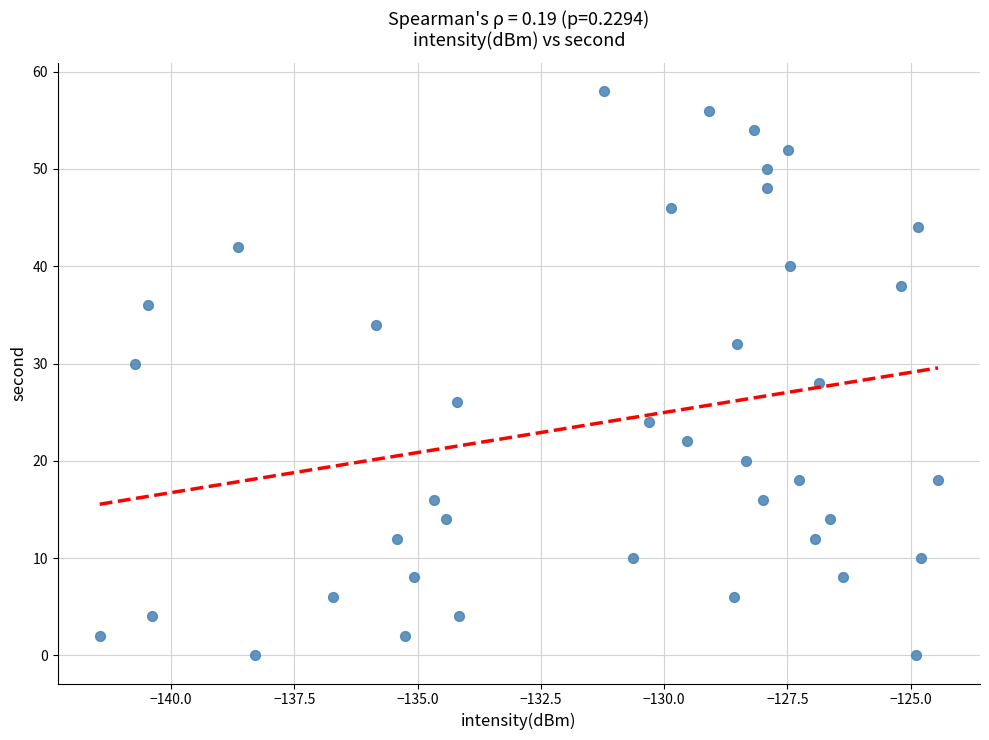

What is the range of Y values (max minus min)?

58